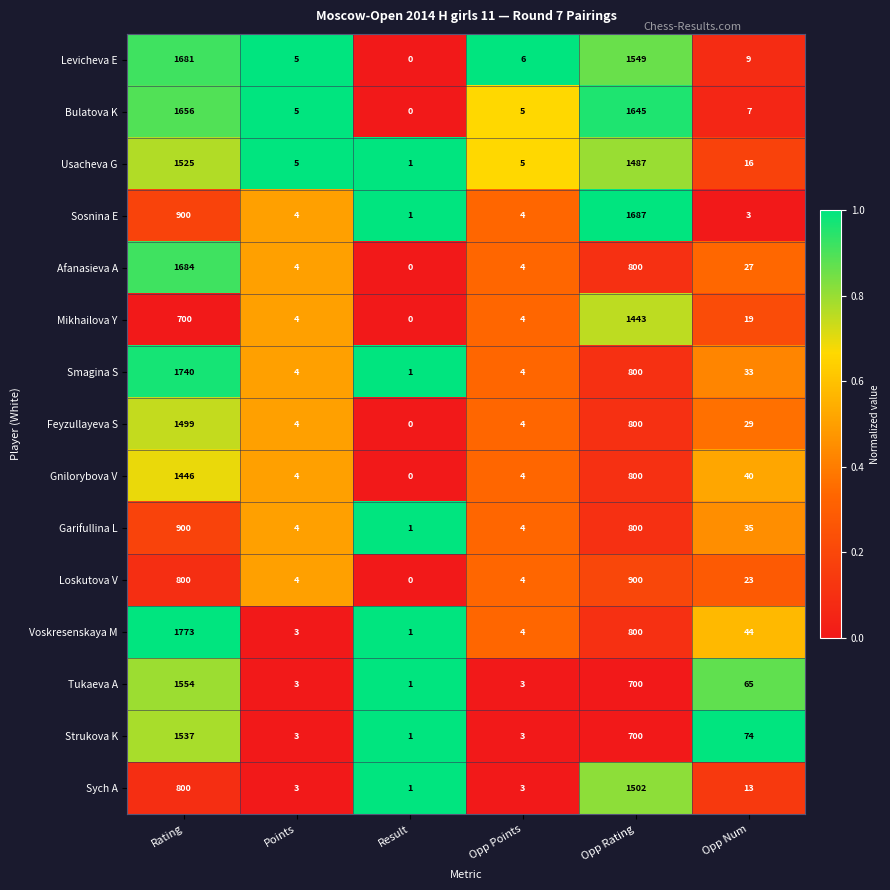

At which label does Sosnina E first exceed 4?

Rating